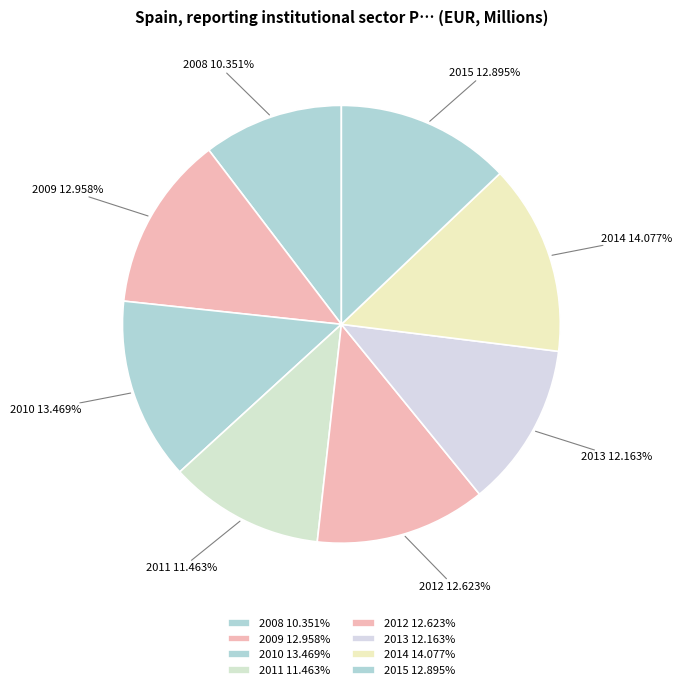

Which category has the smallest portion of the pie?

2008